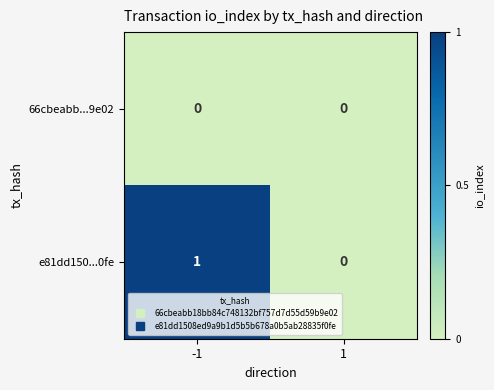

The value of 66cbeabb...9e02 at 1 is 0. True or false?

True